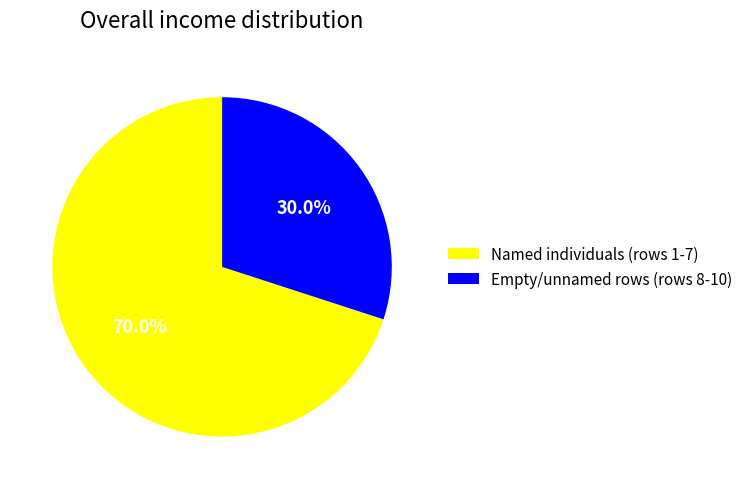

What is the ratio of the value at Empty/unnamed rows (rows 8-10) to the value at Named individuals (rows 1-7)?

0.4